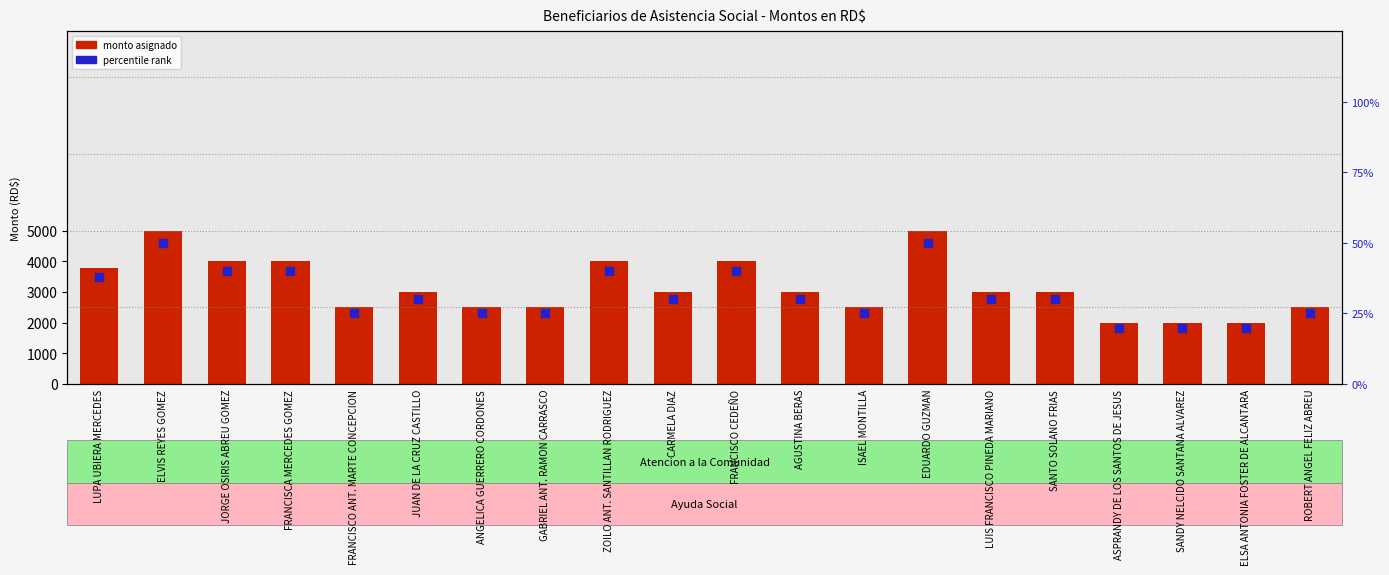

Is the value of percentile rank at ROBERT ANGEL FELIZ ABREU greater than the value of Monto (RD$) at LUPA UBIERA MERCEDES?

No